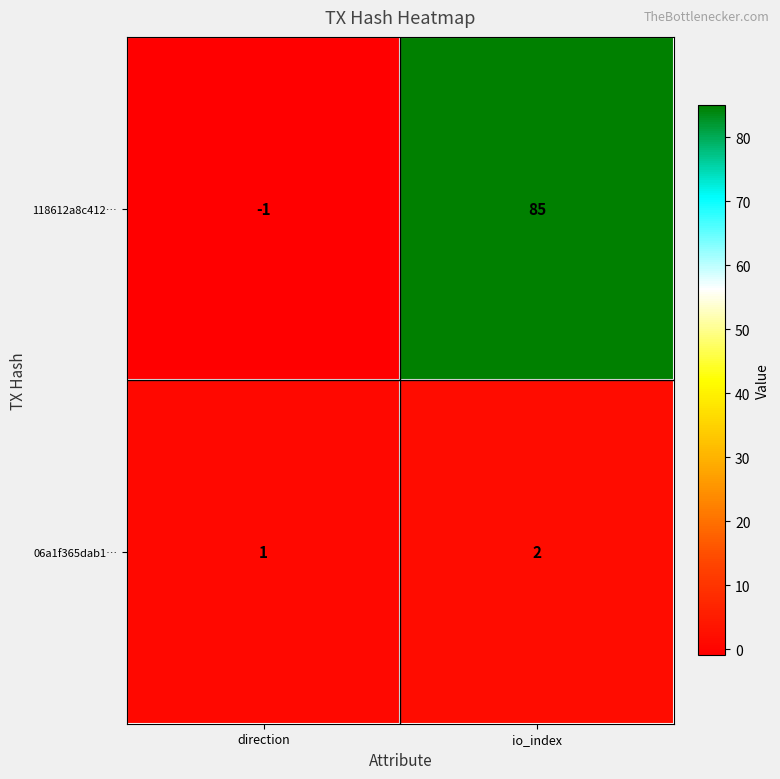

True or false: 118612a8c412… has a value of 85 at io_index.

True